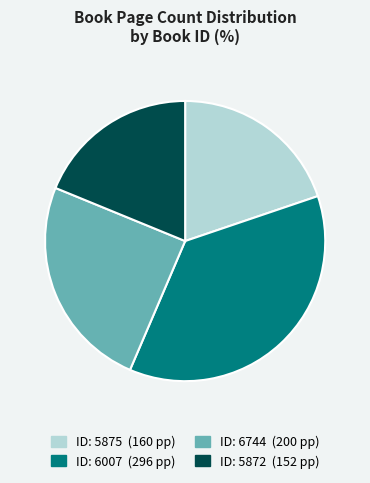

Is there a majority slice in this chart?

No